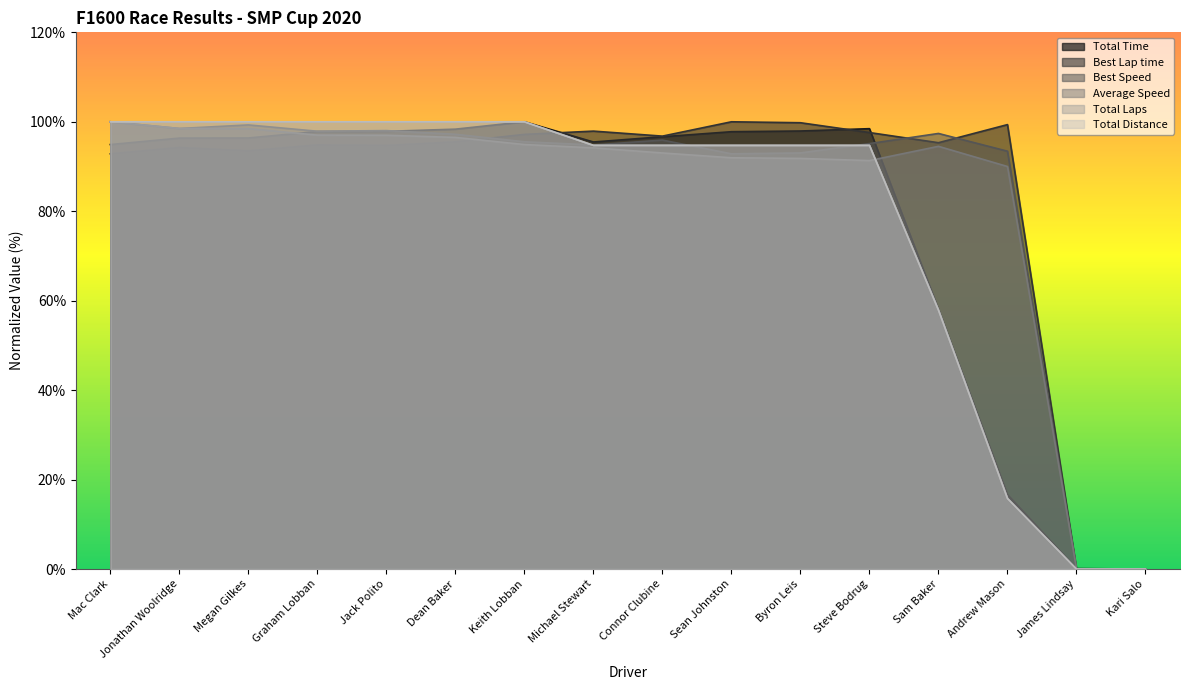

True or false: Best Speed and Best Lap time cross at least once.

True